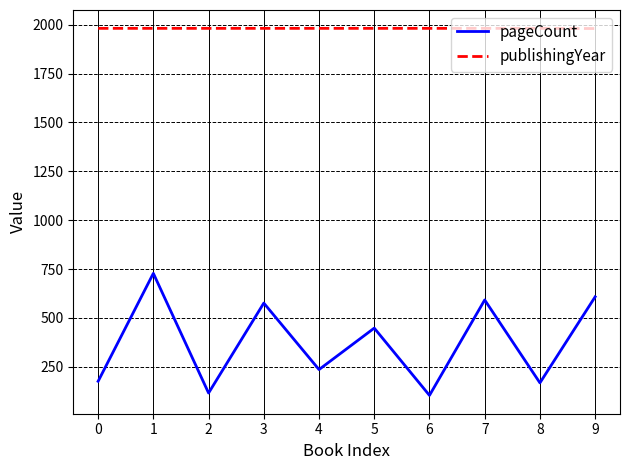

Between 0 and 6, which series saw the biggest shift?

pageCount